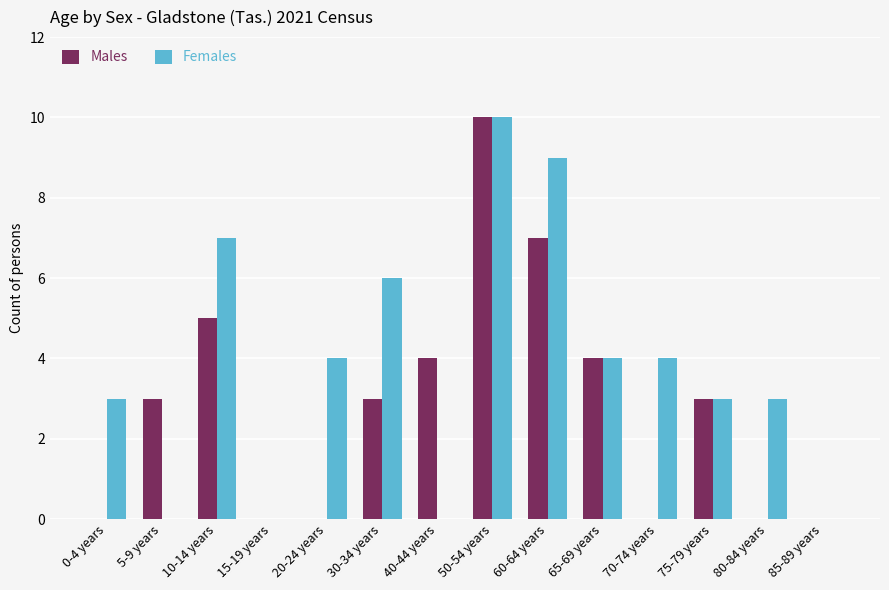

What is the sum of all Males values?

39